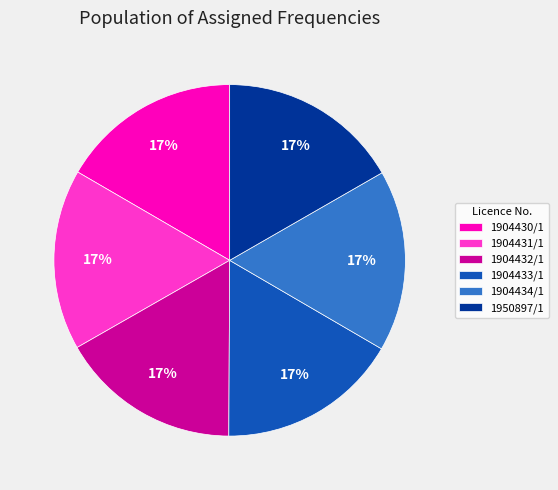

What is the ratio of the value at 1904434/1 to the value at 1904431/1?

1.0